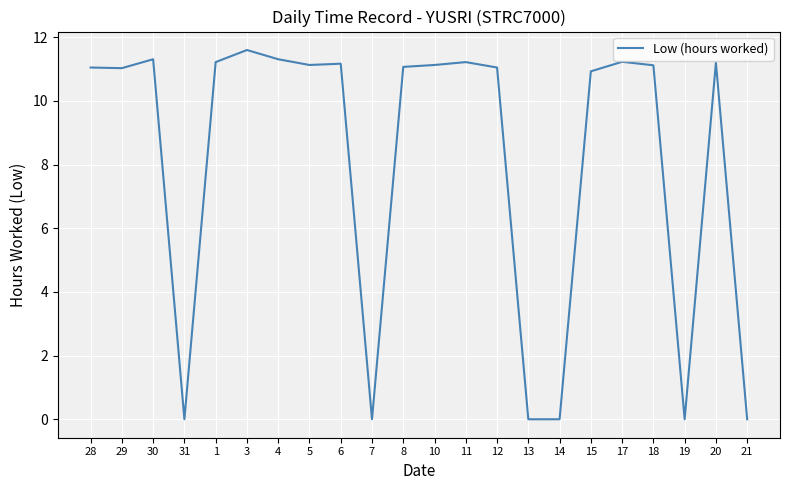

What is the greatest value displayed?

11.6